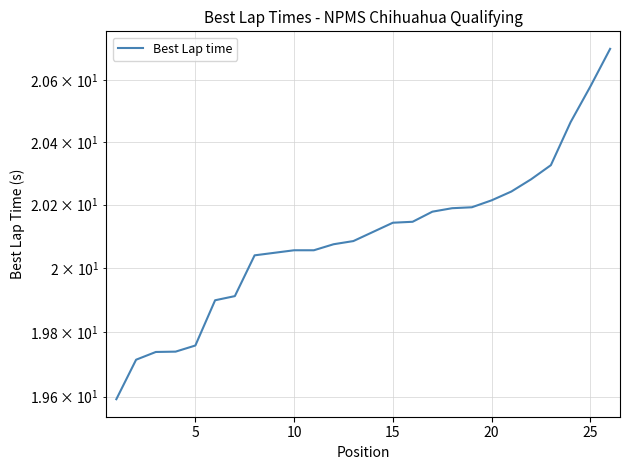

What is the value of the 19th point from the left?

20.2